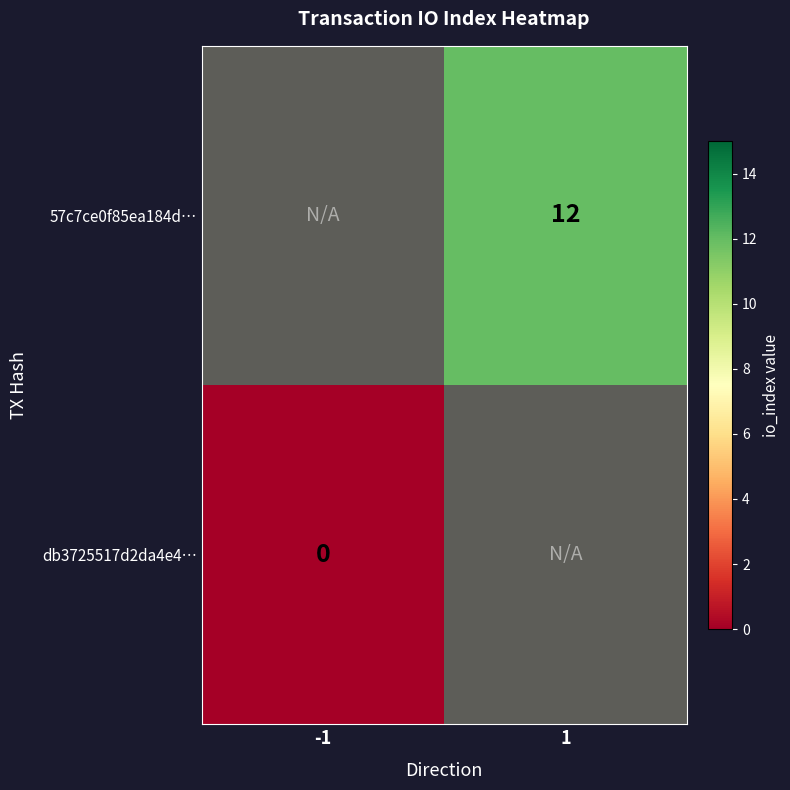

List the series in order of their peak value, highest first.

db3725517d2da4e4…, 57c7ce0f85ea184d…